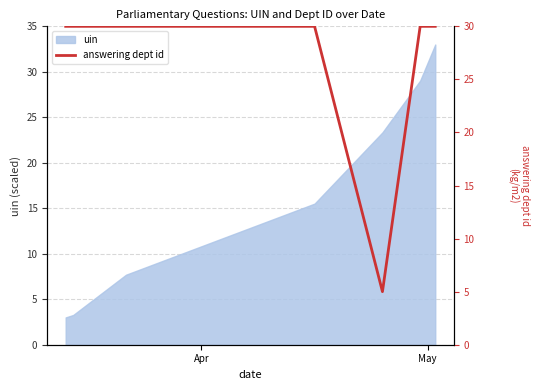

Reading right to left, list all the values displayed in this chart.

30	30	5	30	30	30	30